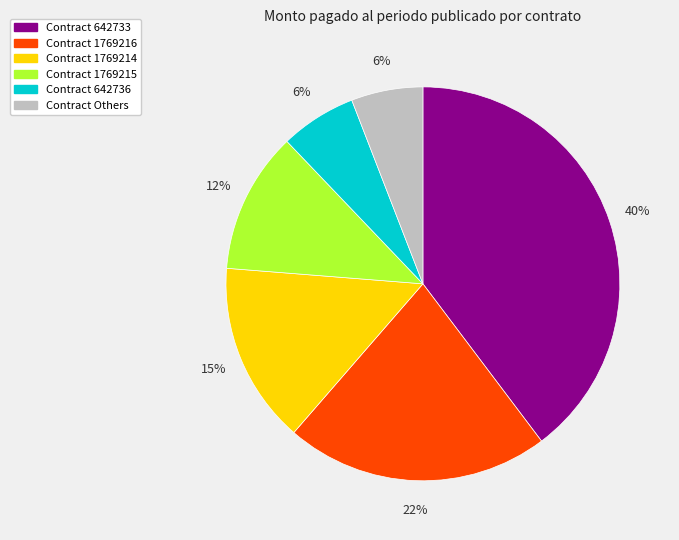

How many segments does this pie chart have?

6